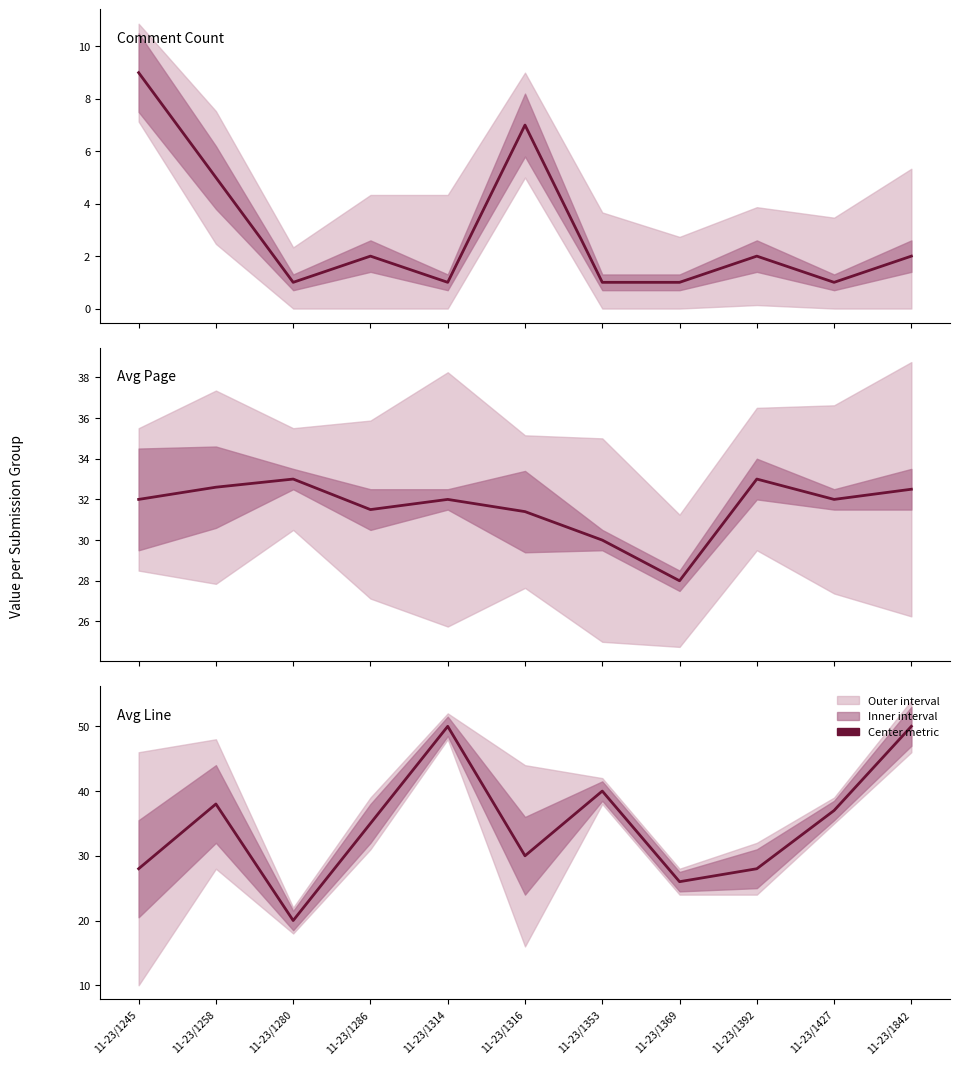

How many lines are shown in the chart?

3